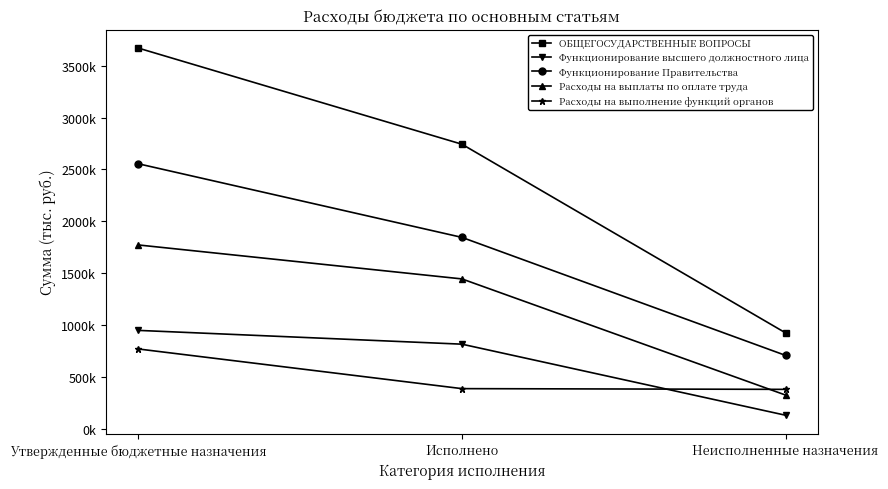

Which has a higher value, Исполнено or Неисполненные назначения?

Исполнено